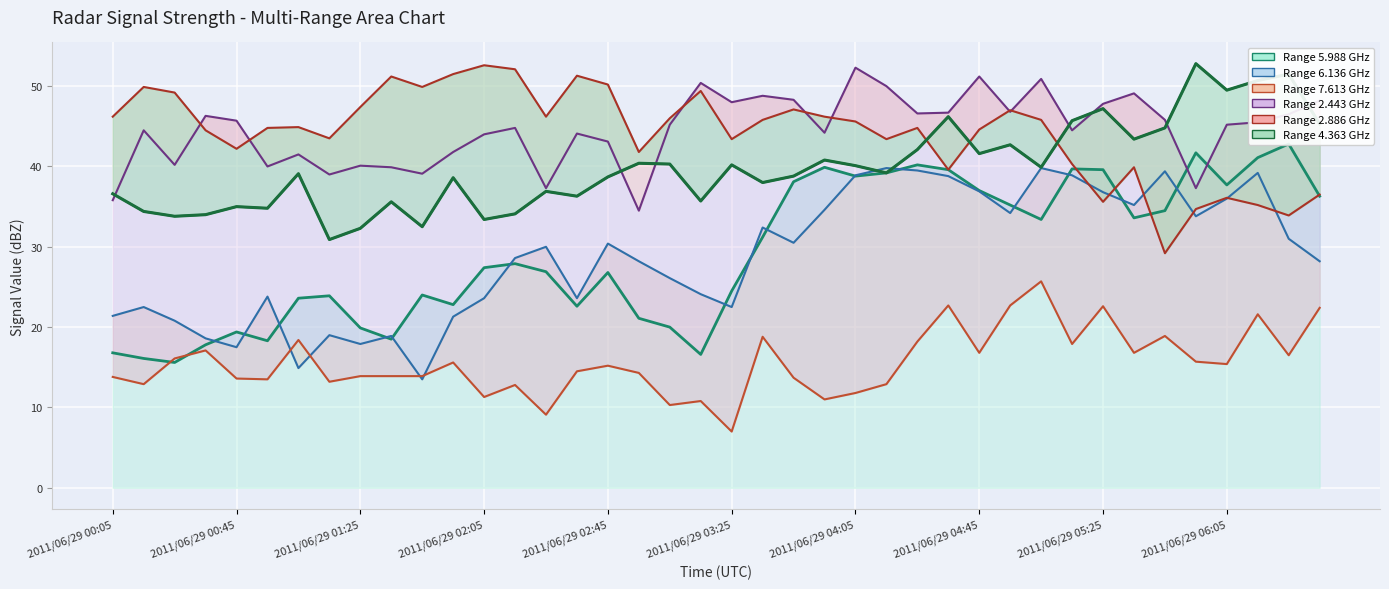

At how many categories does at least one series exceed 8?

40